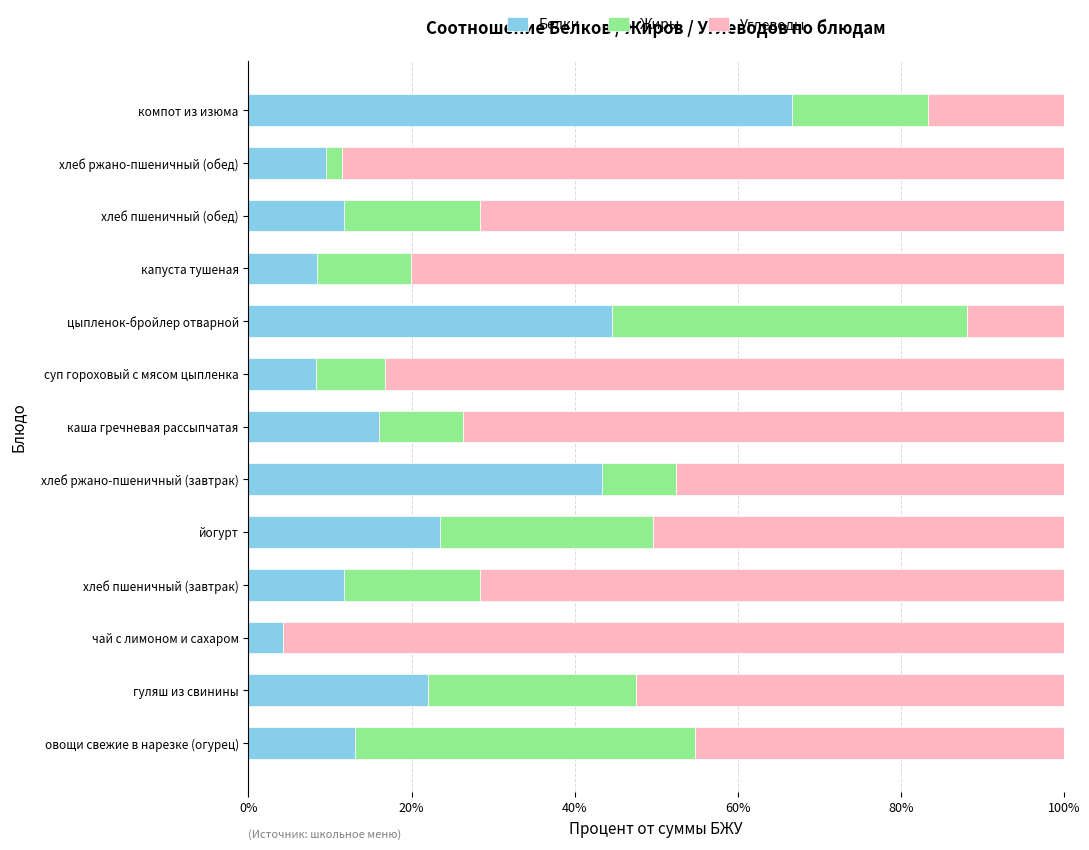

What is the total value across all series at хлеб пшеничный (обед)?

100.0